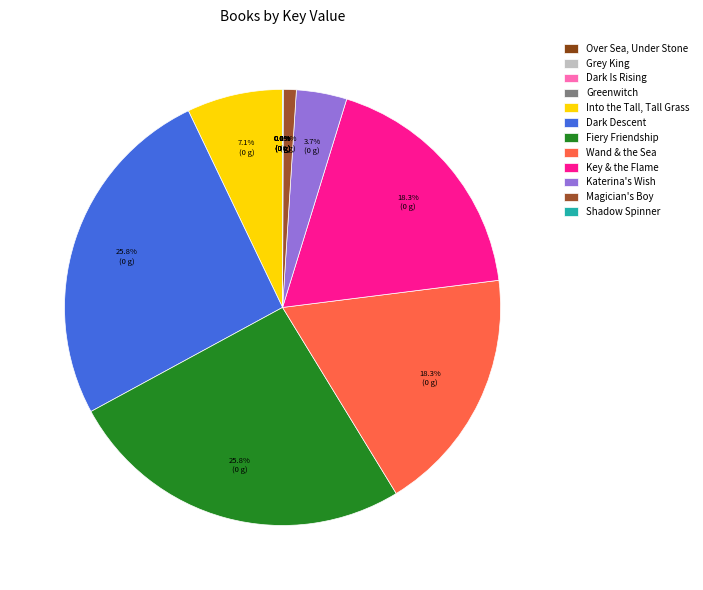

Which slice is the smallest?

Over Sea, Under Stone